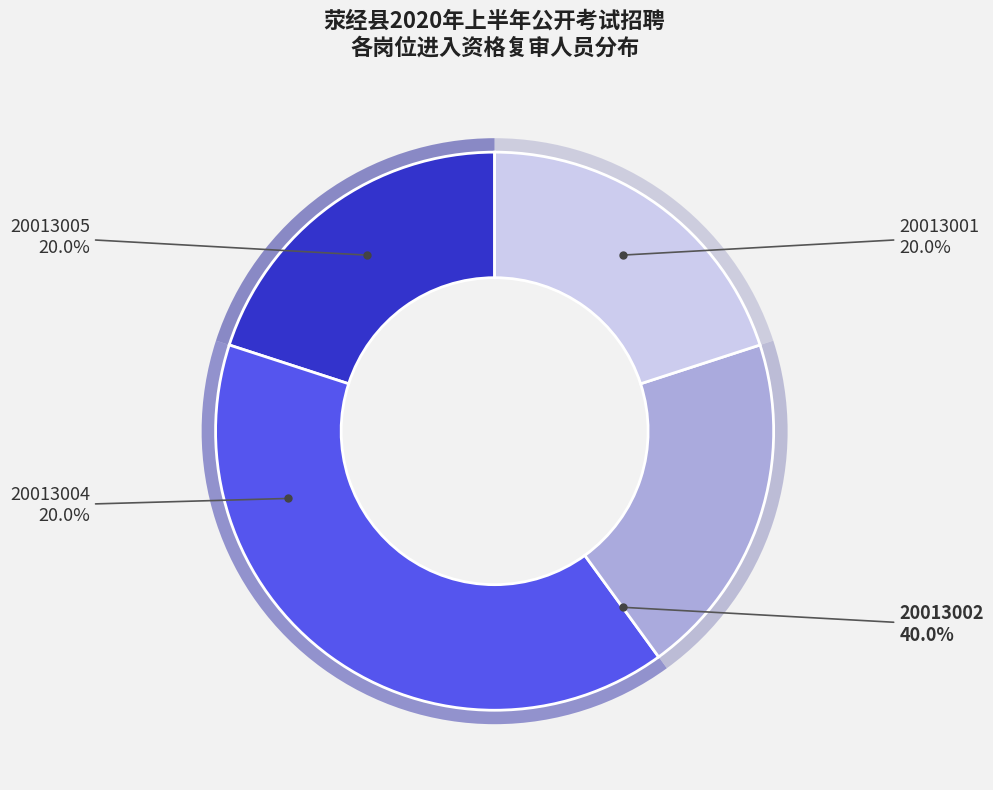

What is the change in value from 20013002 to 20013005?

-3